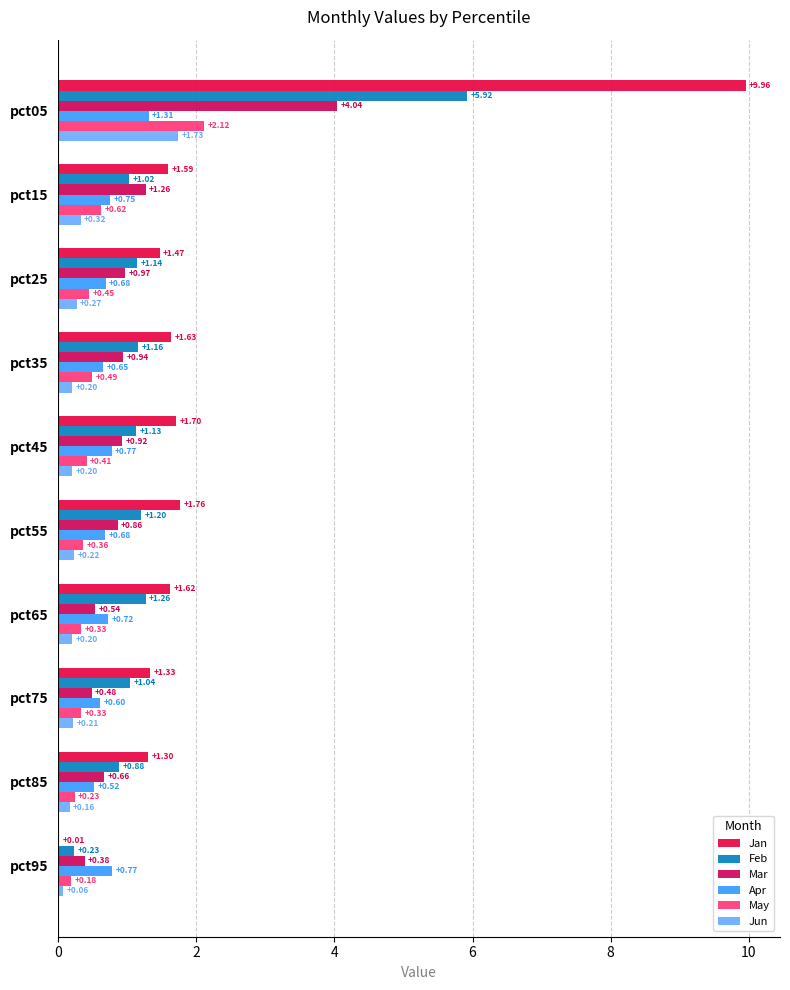

How many data points does each series have?

10